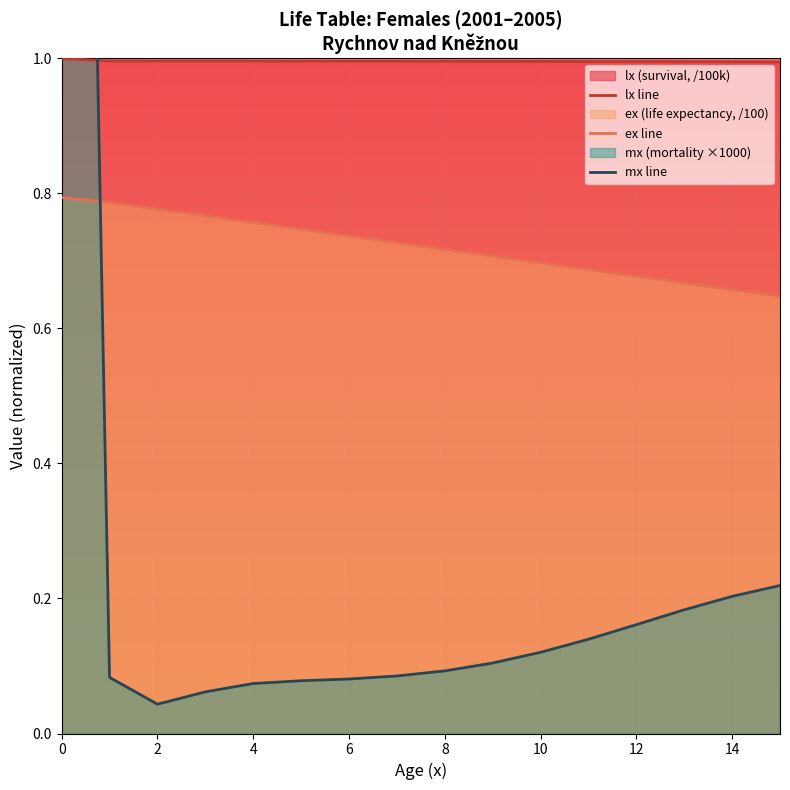

The ex line series shows 1.3 at 10. True or false?

False